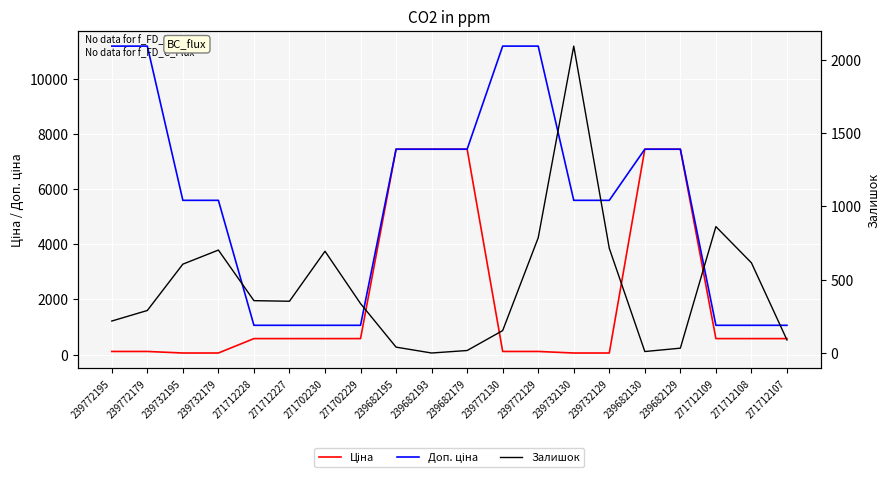

True or false: Доп. ціна and Ціна cross at least once.

False